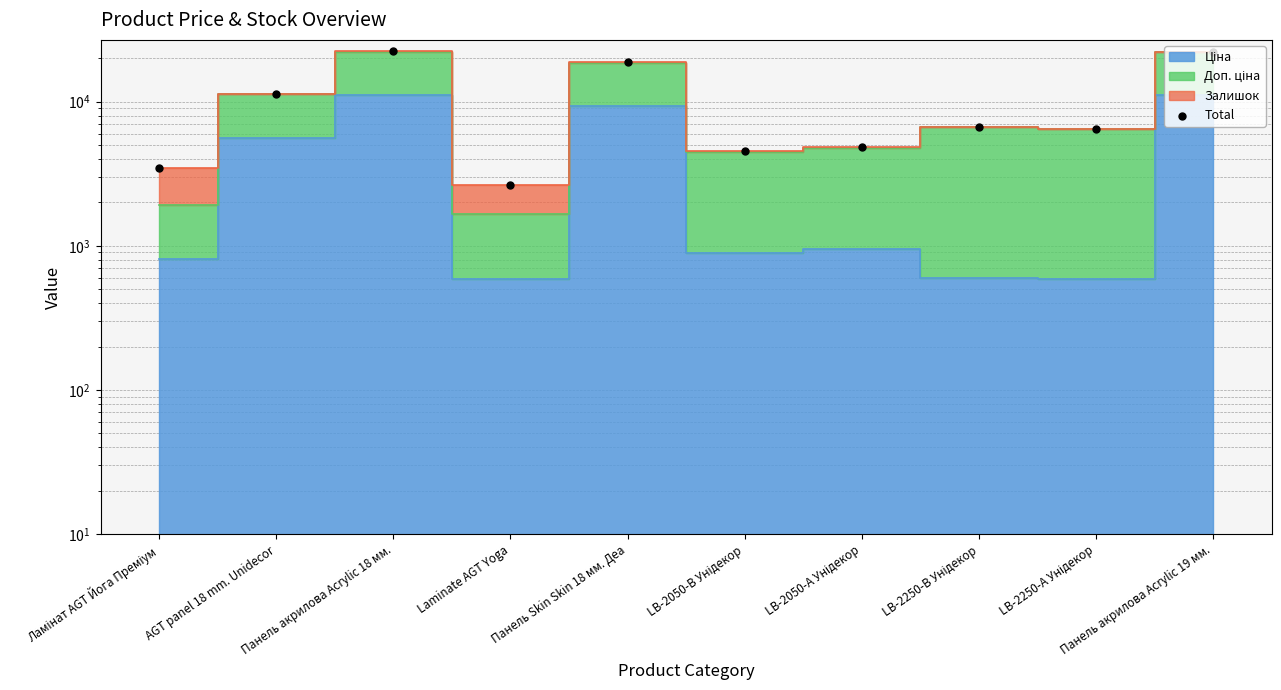

Between Laminate AGT Yoga and LB-2050-А Унідекор, which is larger?

LB-2050-А Унідекор